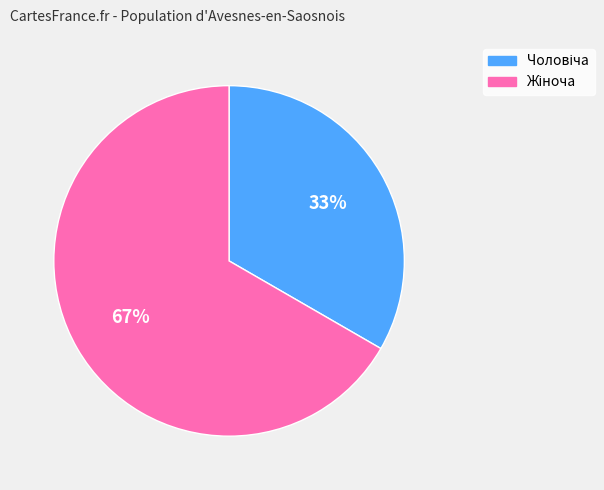

Does any single category account for the majority?

Yes